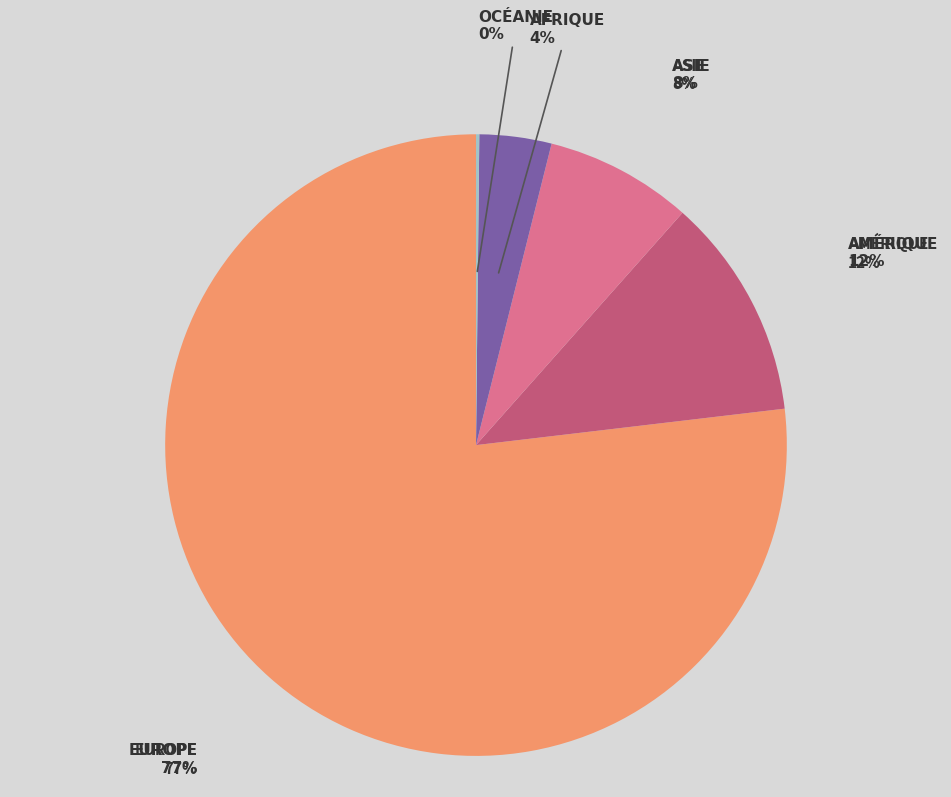

Which category has the smallest portion of the pie?

Océanie